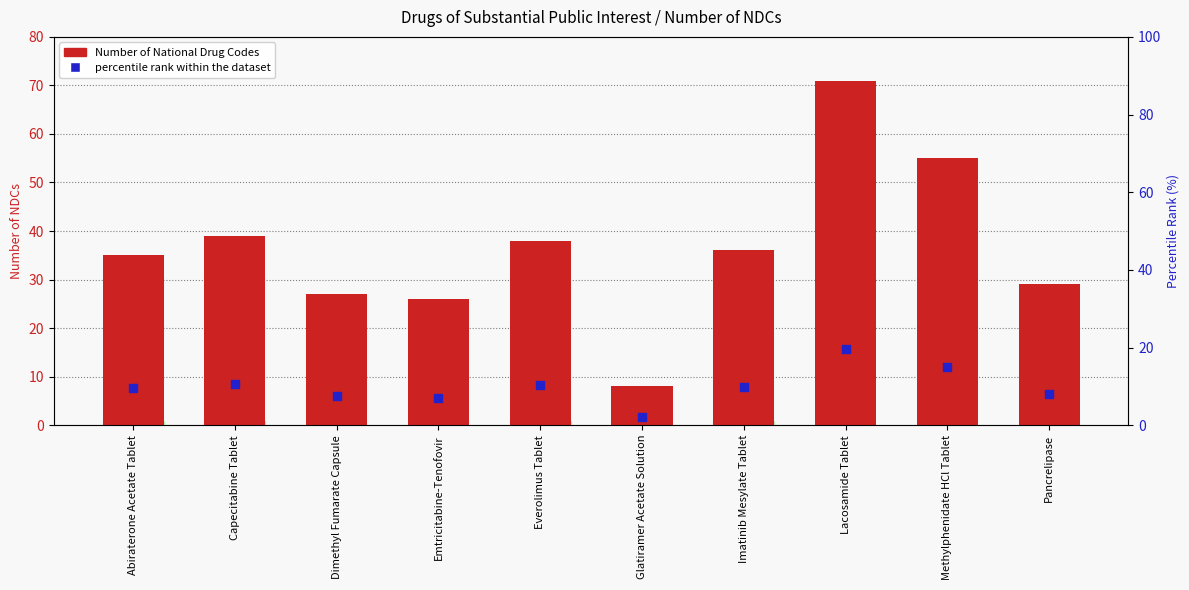

Which series has the widest spread of Y values?

Number of National Drug Codes